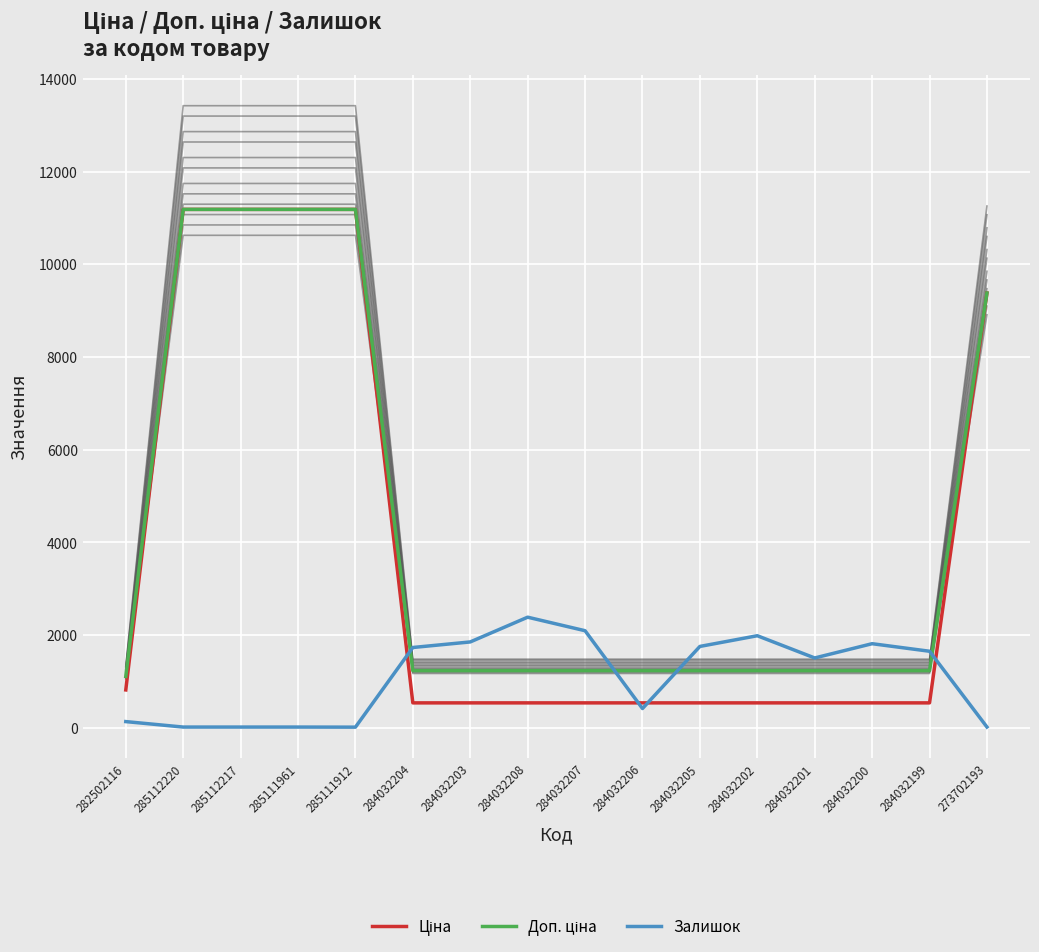

The value of Доп. ціна at 273702193 is 9384.0. True or false?

True